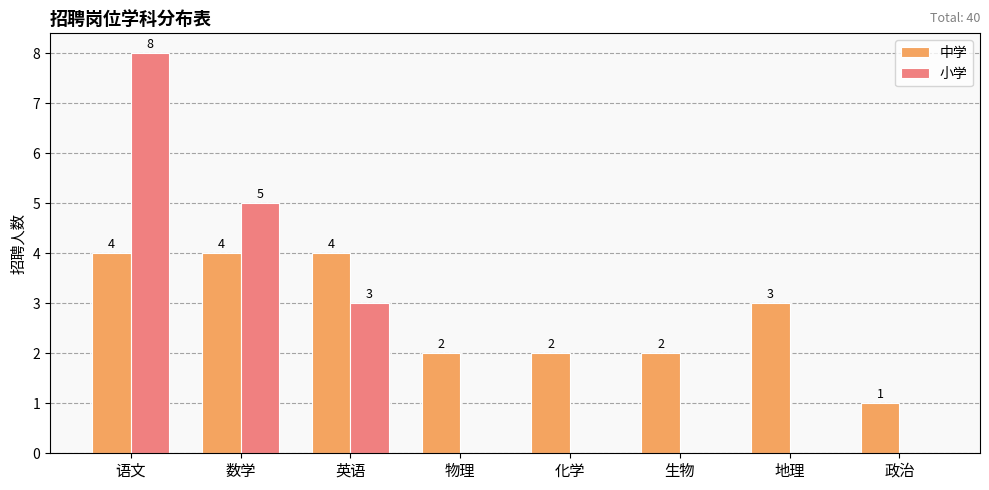

What is the total value across all series at 地理?

3